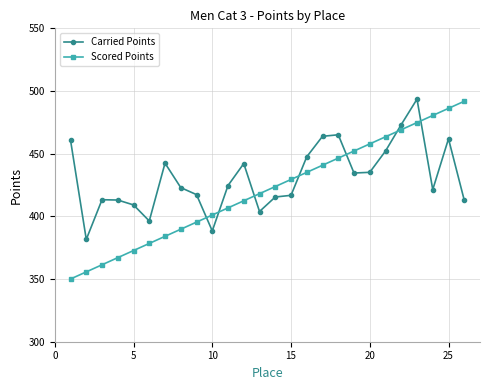

List the series in order of their overall mean, highest first.

Carried Points, Scored Points